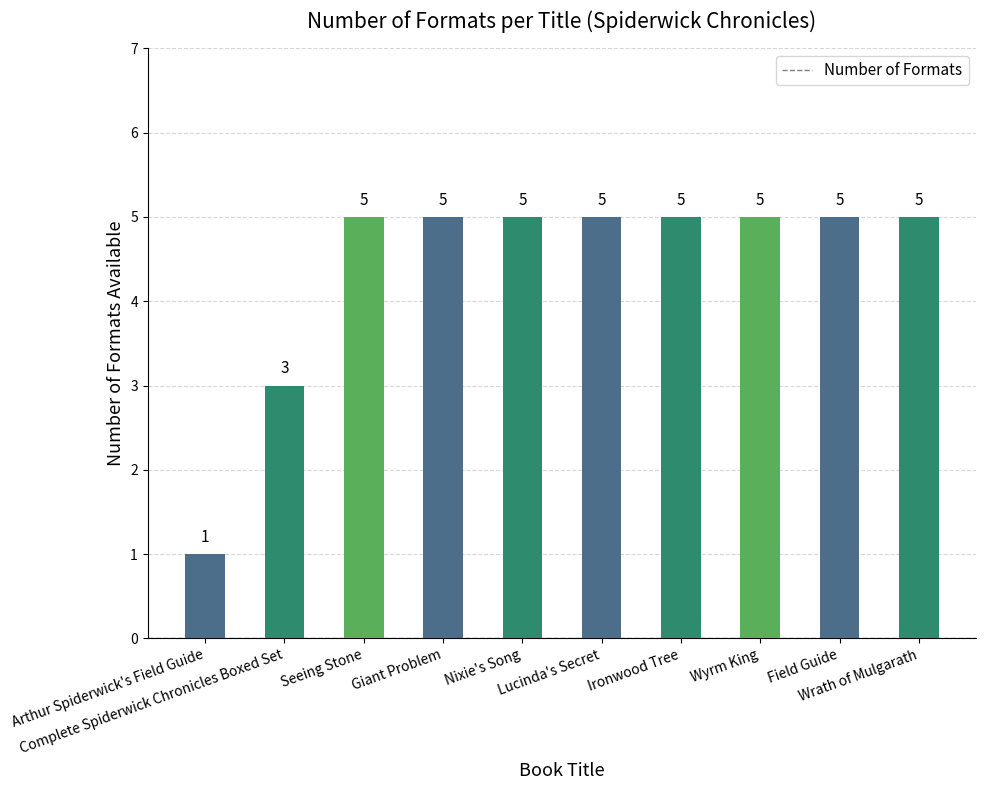

Approximately how many times larger is the value at Complete Spiderwick Chronicles Boxed Set compared to Field Guide?

0.6